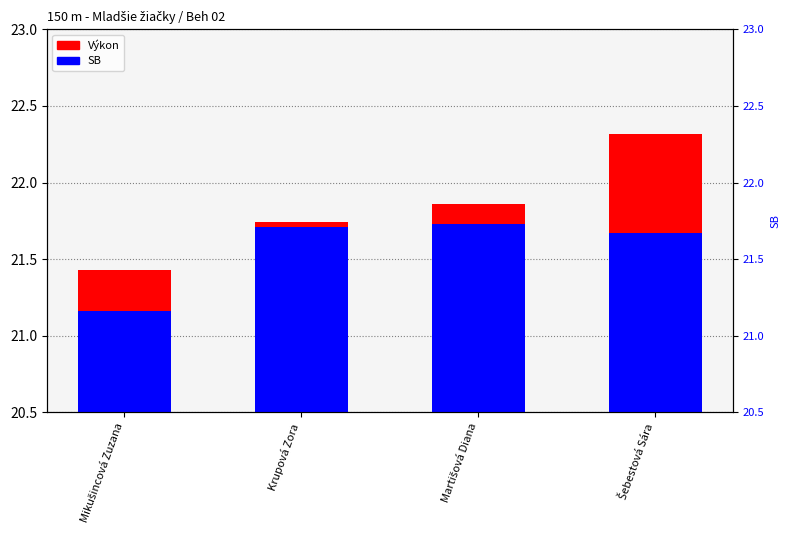

At which label is SB closest to 0?

Mikušincová Zuzana